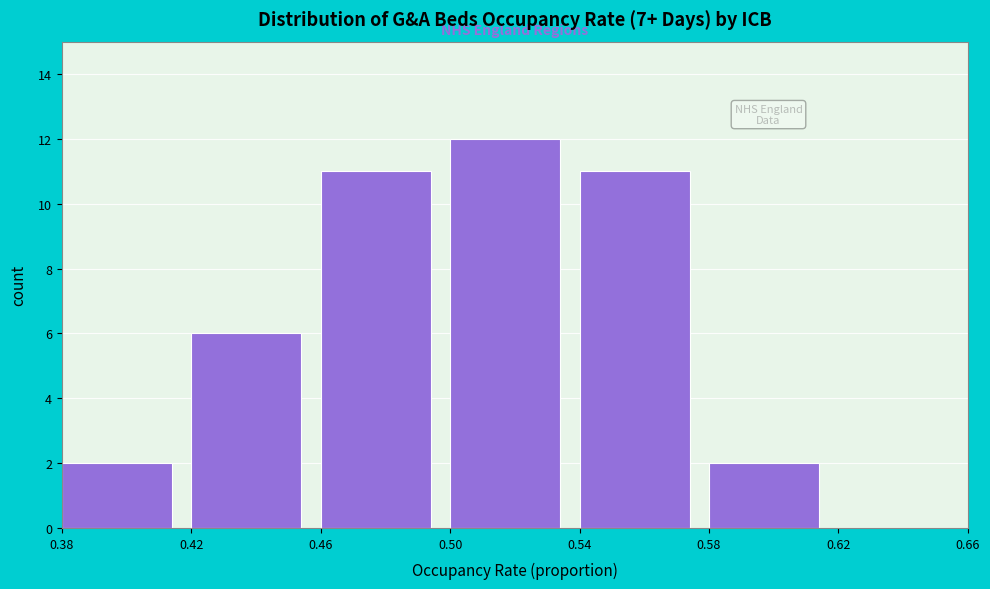

What is the height of the bar covering 0.50 to 0.54 on the x-axis? The values are not printed on the chart, so give them approximately, as read against the axis.

12